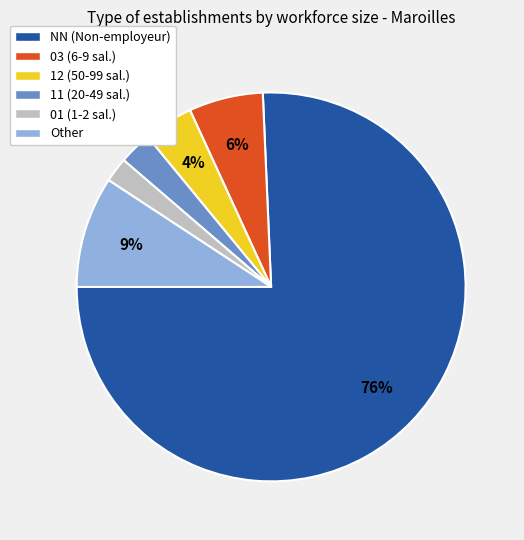

To the nearest percent, what is the combined percentage of 12 and 03?

10%